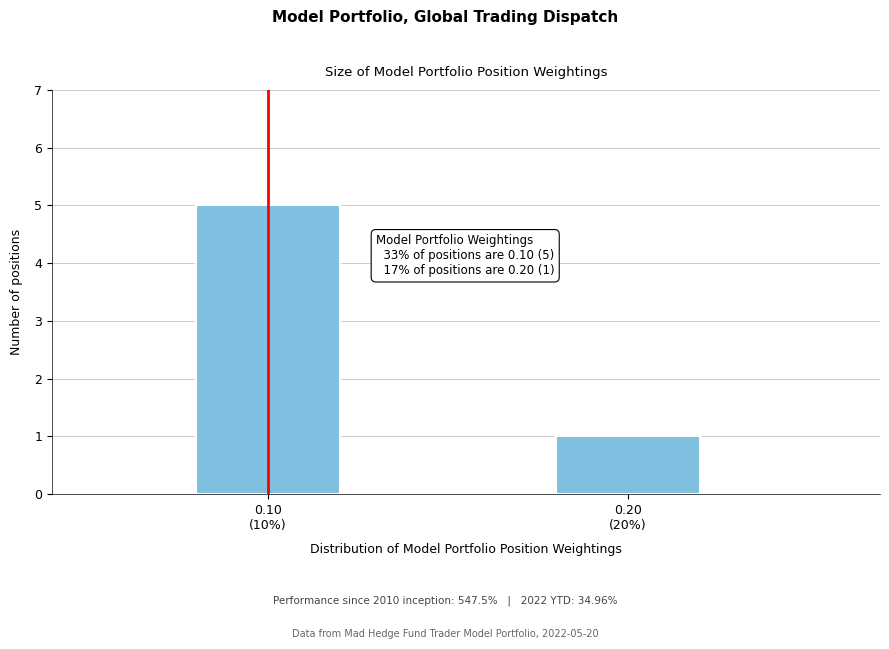

Reading left to right, extract all data points from this chart.

5	1